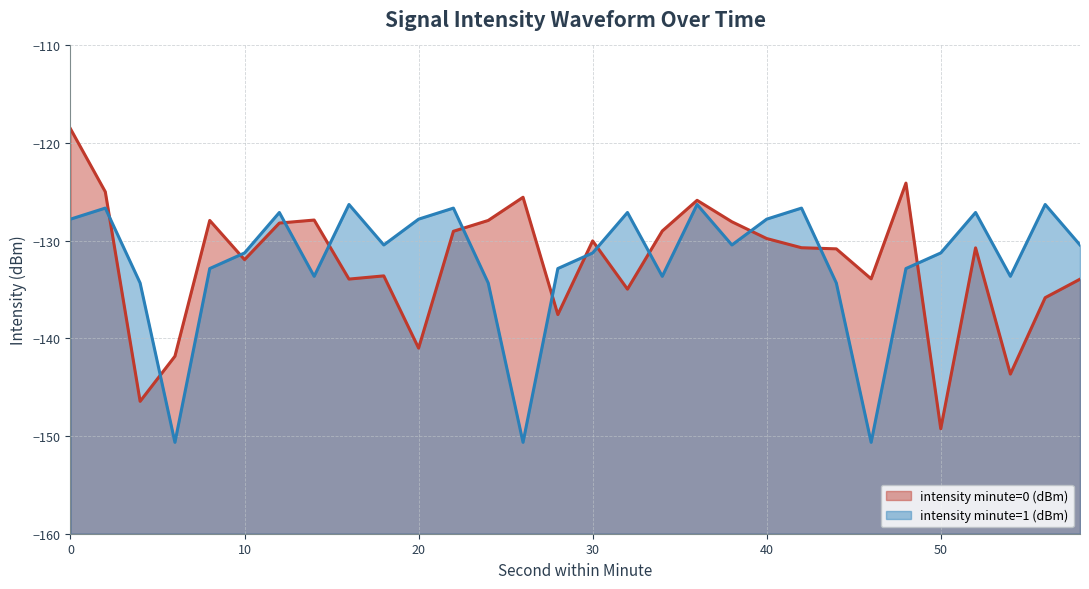

After their last crossing, which series has the higher values: intensity minute=0 (dBm) or intensity minute=1 (dBm)?

intensity minute=1 (dBm)